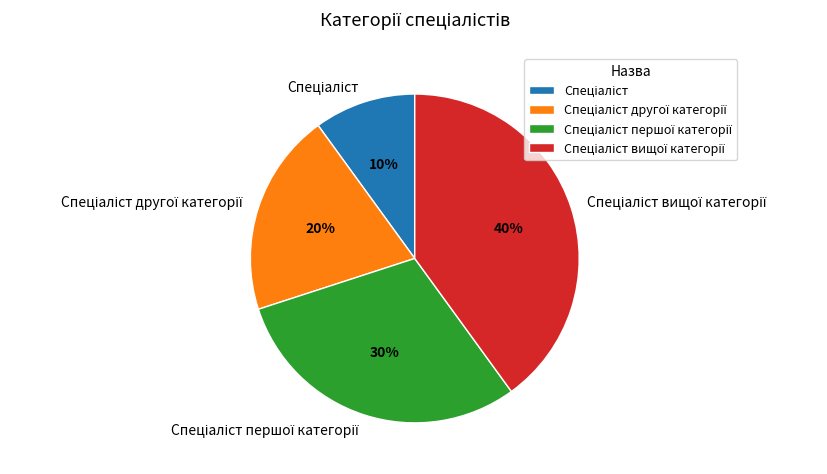

How many segments does this pie chart have?

4